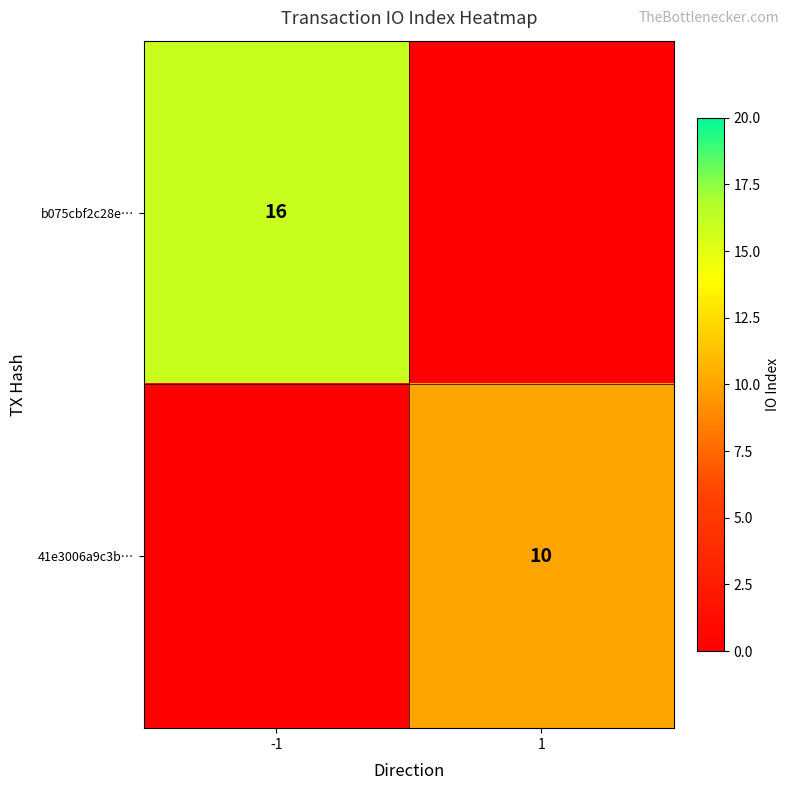

Is it true that b075cbf2c28e… equals 27 at -1?

False